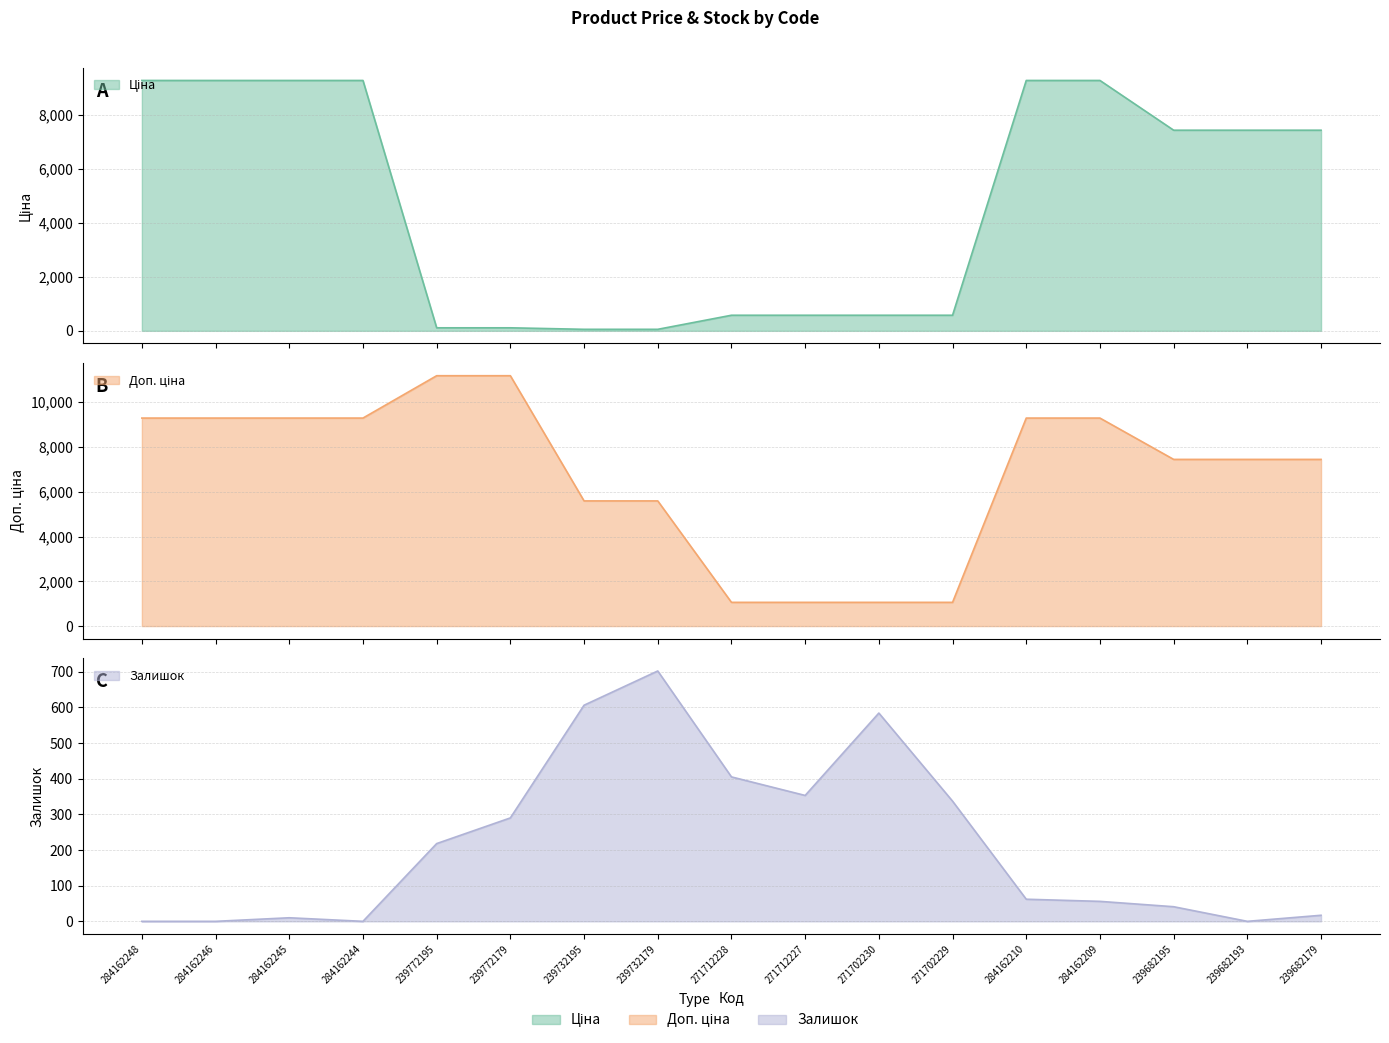

At 284162210, list the series in order from smallest to largest.

Залишок, Ціна, Доп. ціна